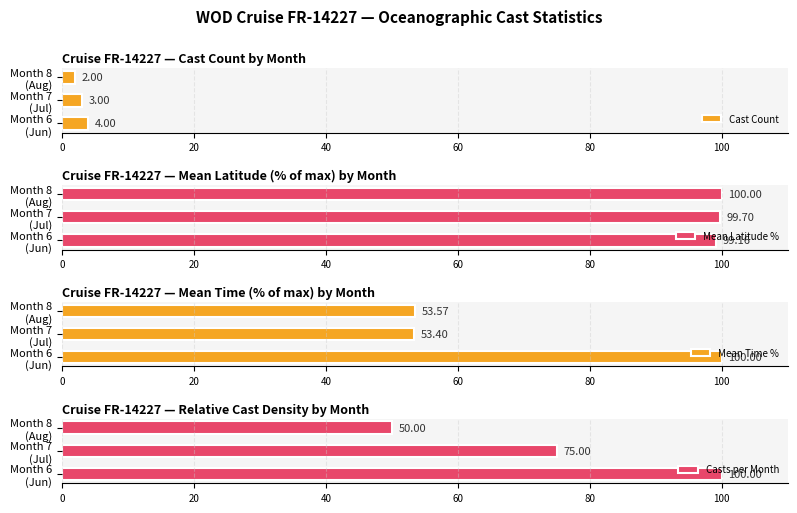

At how many categories does at least one series exceed 88?

3